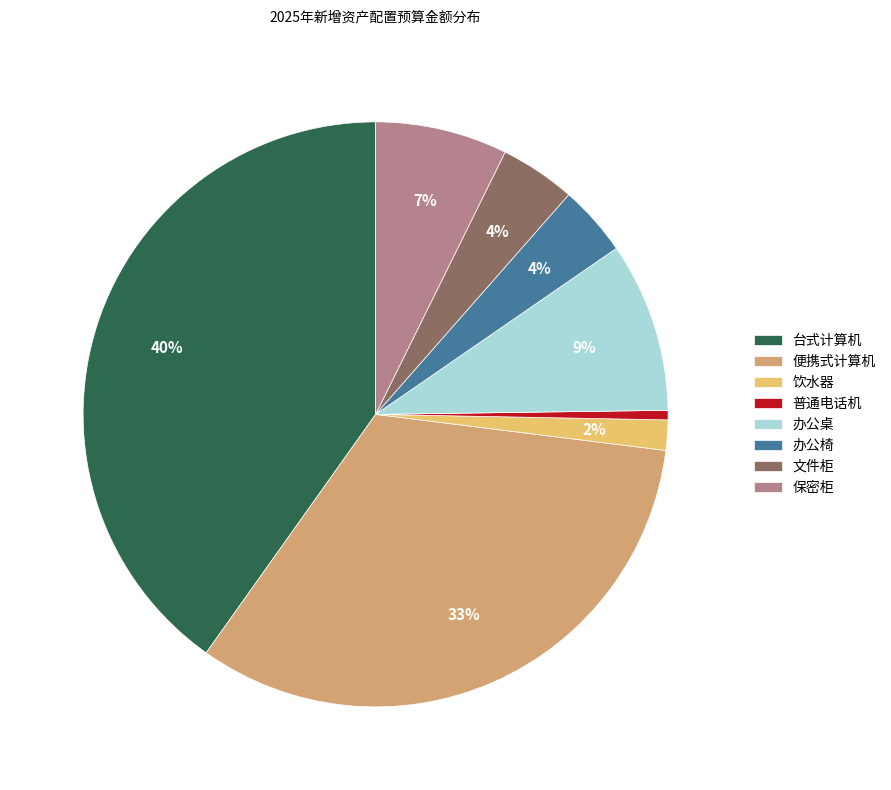

Does 办公桌 account for over 50% of the chart?

No